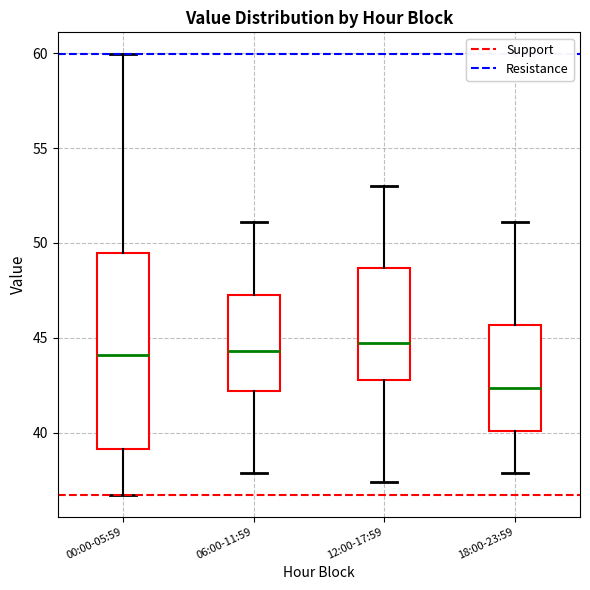

Where is the upper edge of the box for 00:00-05:59 on the y-axis? The values are not printed on the chart, so give them approximately, as read against the axis.

49.5